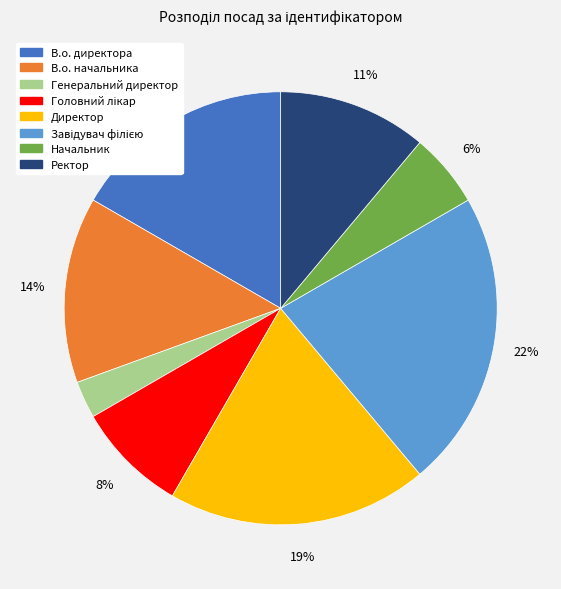

Combined, do Генеральний директор and В.о. начальника account for over 50%?

No